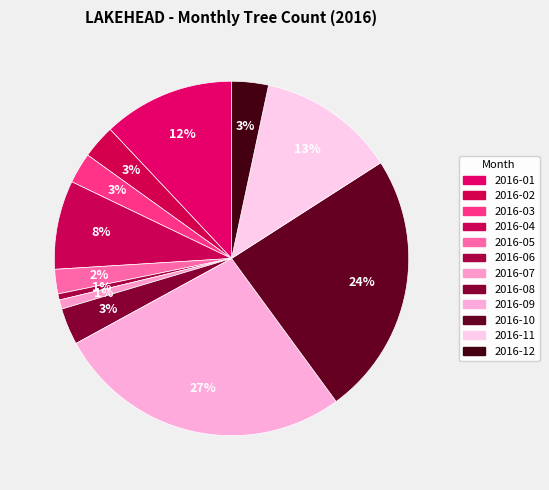

Between 2016-10 and 2016-03, which is larger?

2016-10